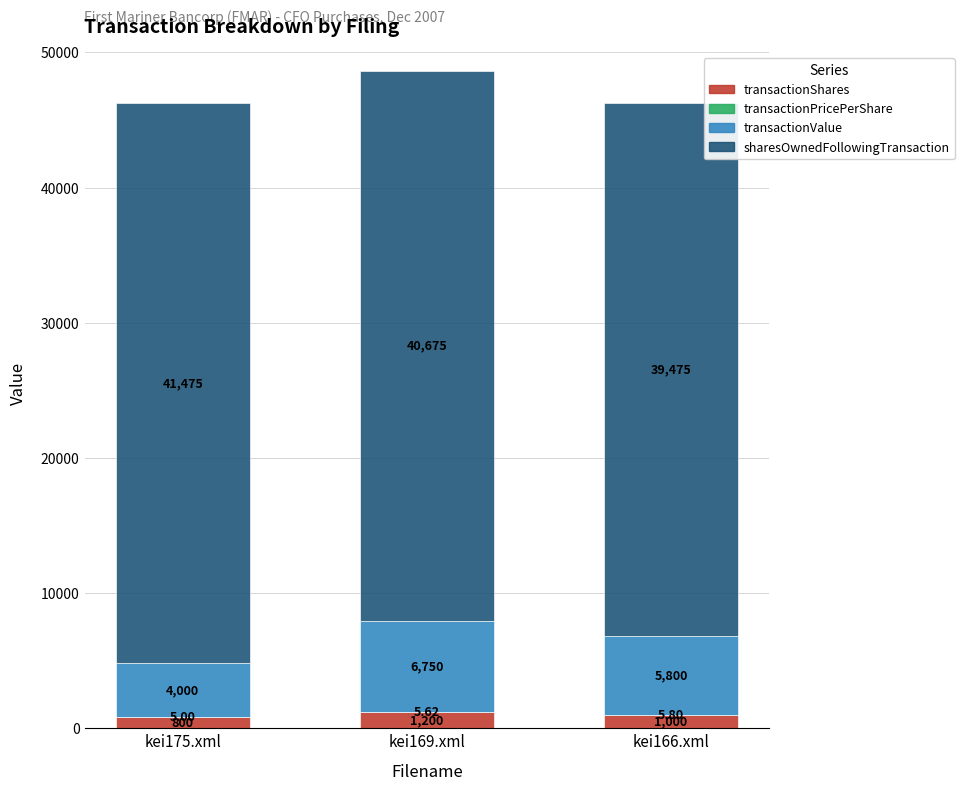

At which category is the sum across all series the highest?

kei169.xml